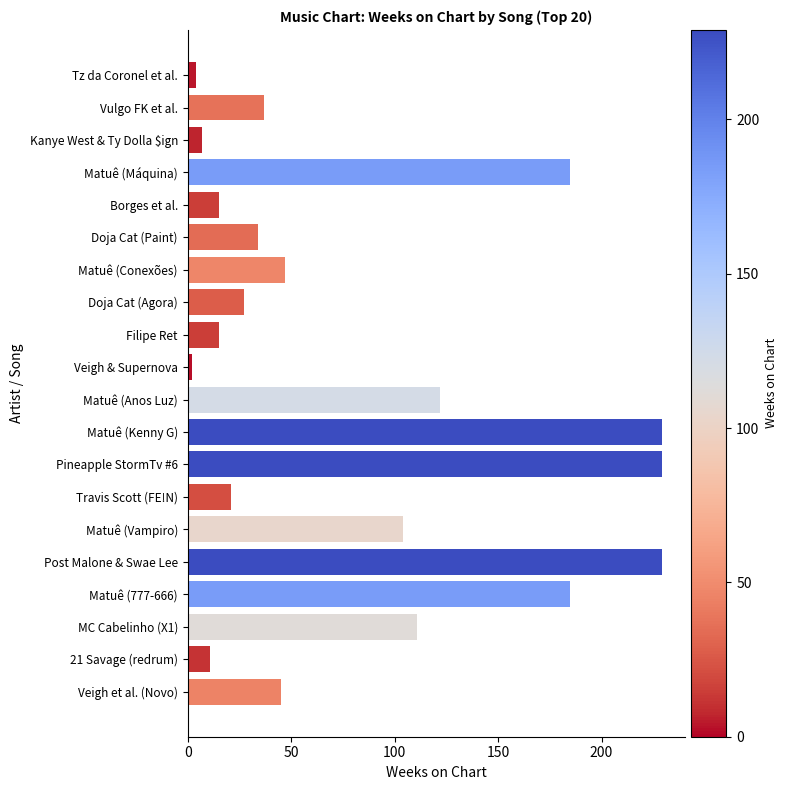

Count the number of categories in the chart.

20